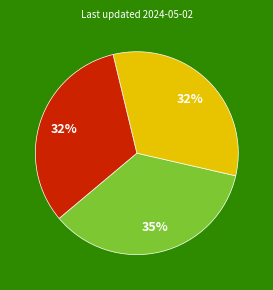

Is there a majority slice in this chart?

No